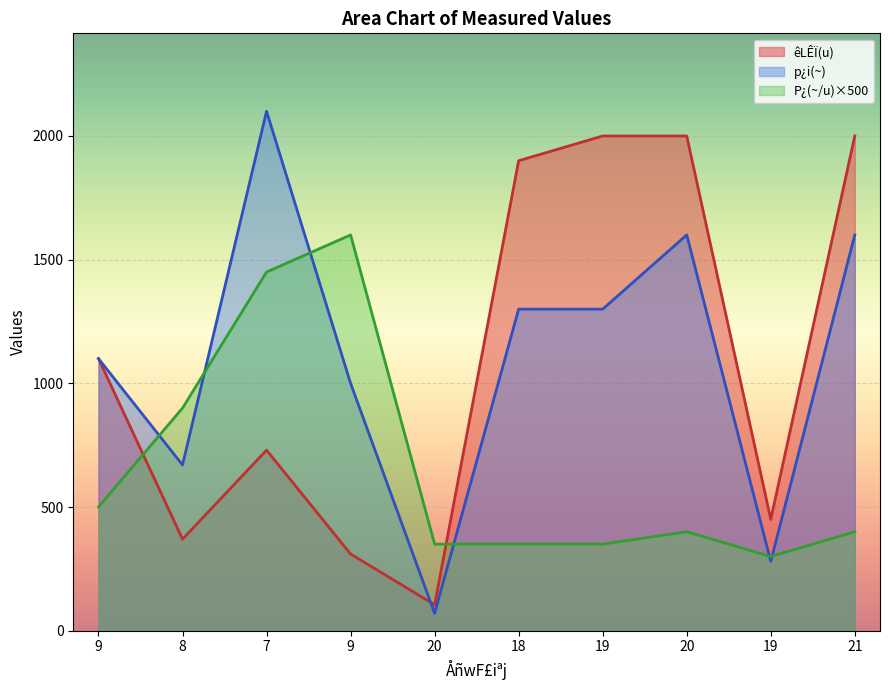

True or false: P¿(~/u) has more than 1 points higher than both neighbors.

True